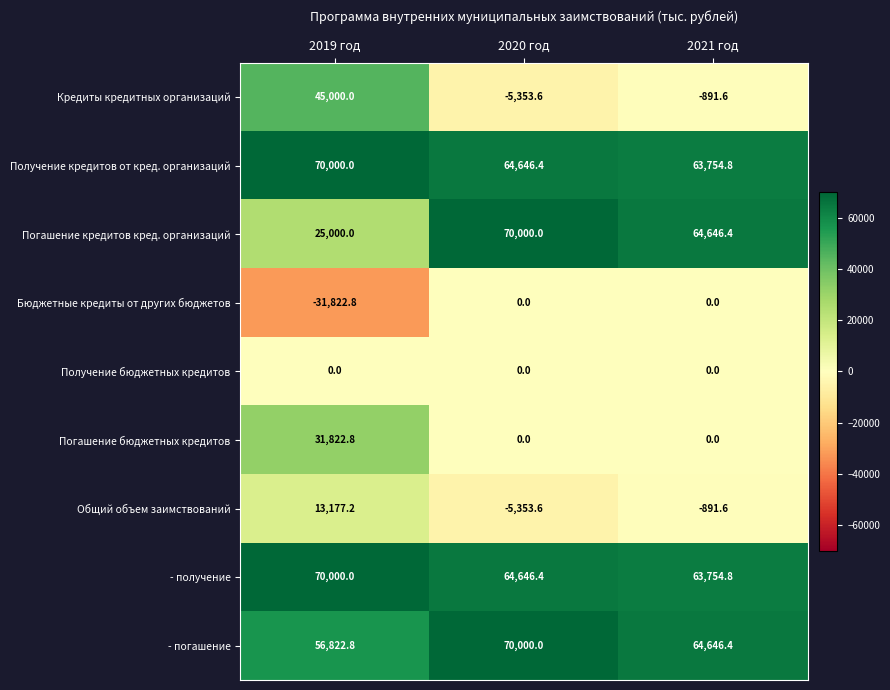

At how many categories does at least one series exceed 63360?

3